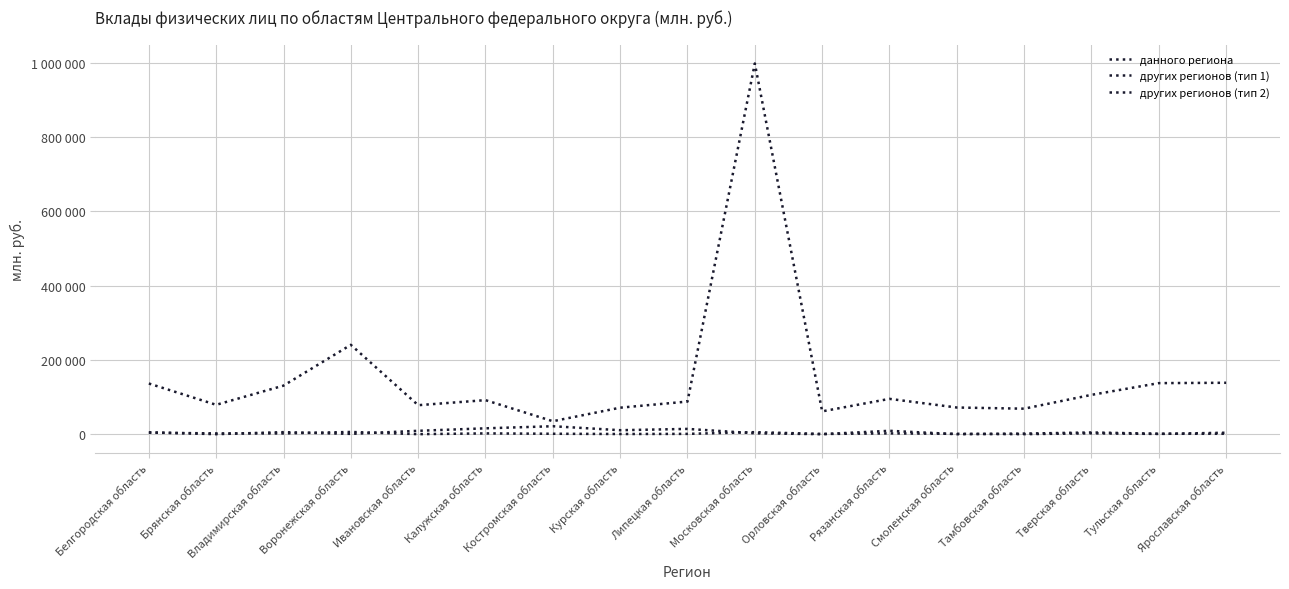

Is this an area chart (filled region under the line)?

No